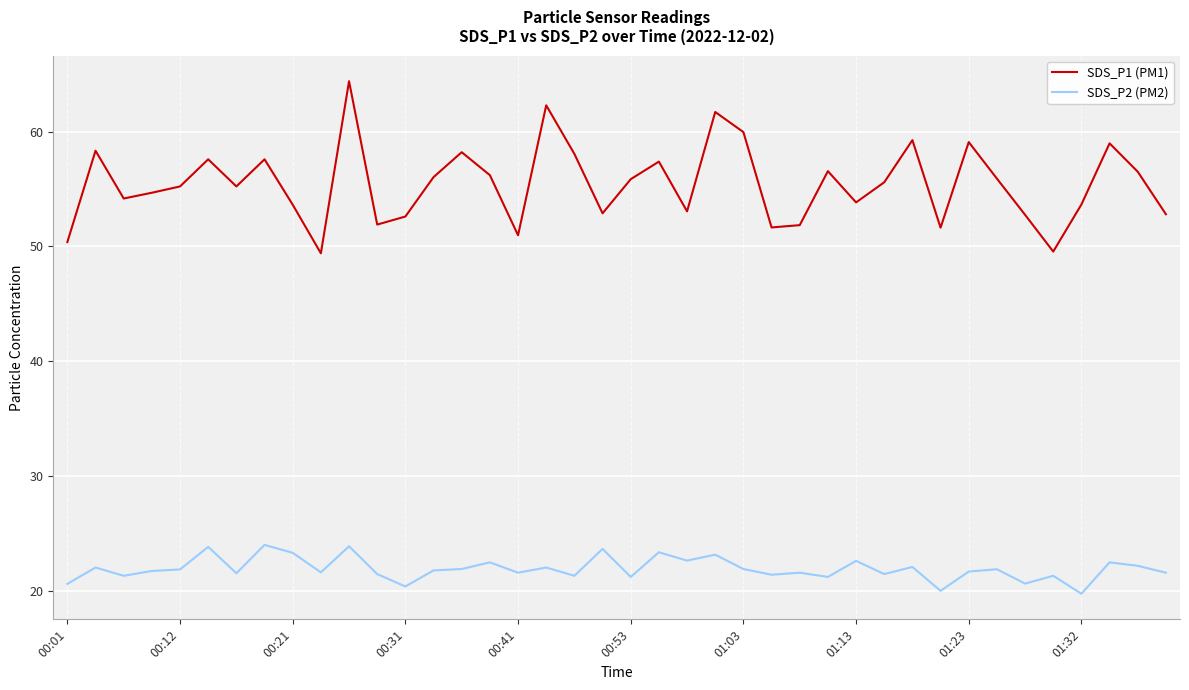

What are all the series names shown in the legend?

SDS_P1 (PM1), SDS_P2 (PM2)